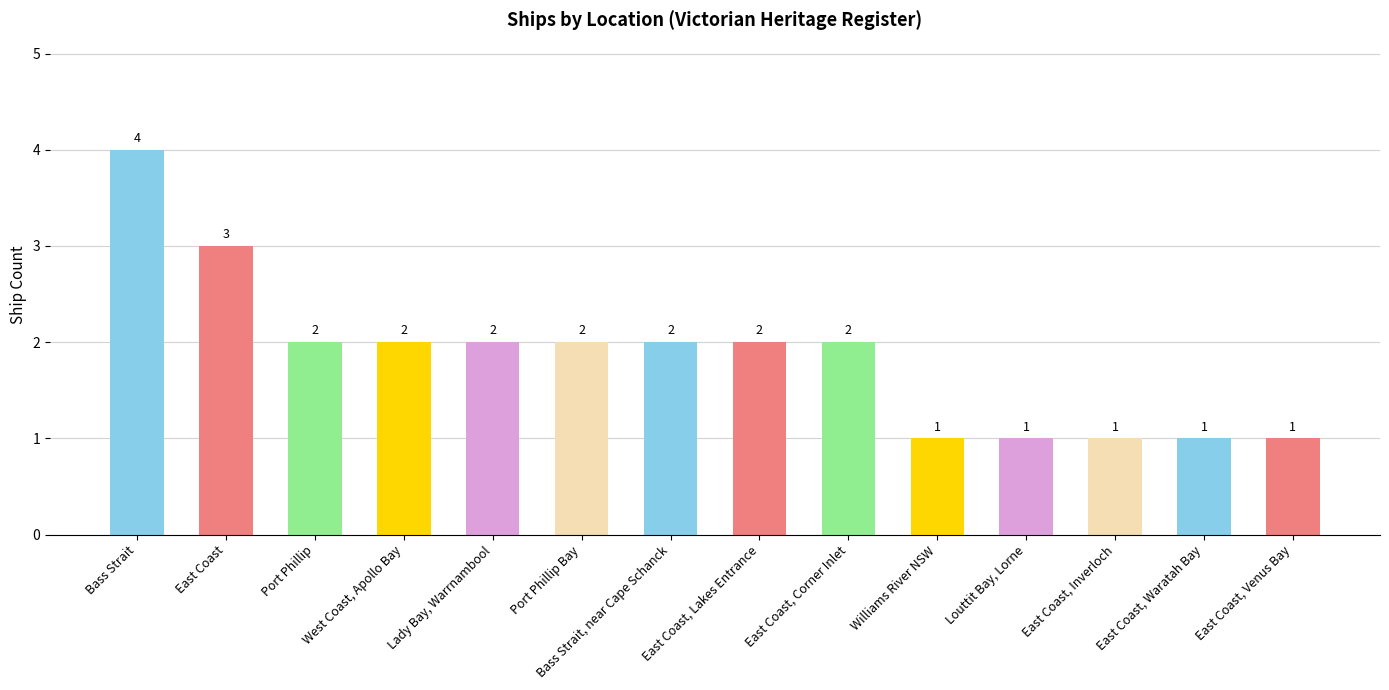

True or false: the data shows 1 at East Coast, Waratah Bay.

True